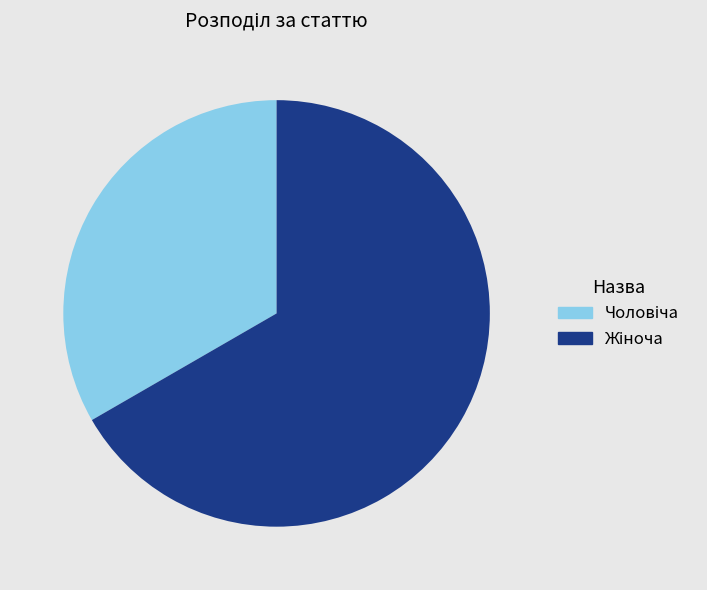

How many segments does this pie chart have?

2